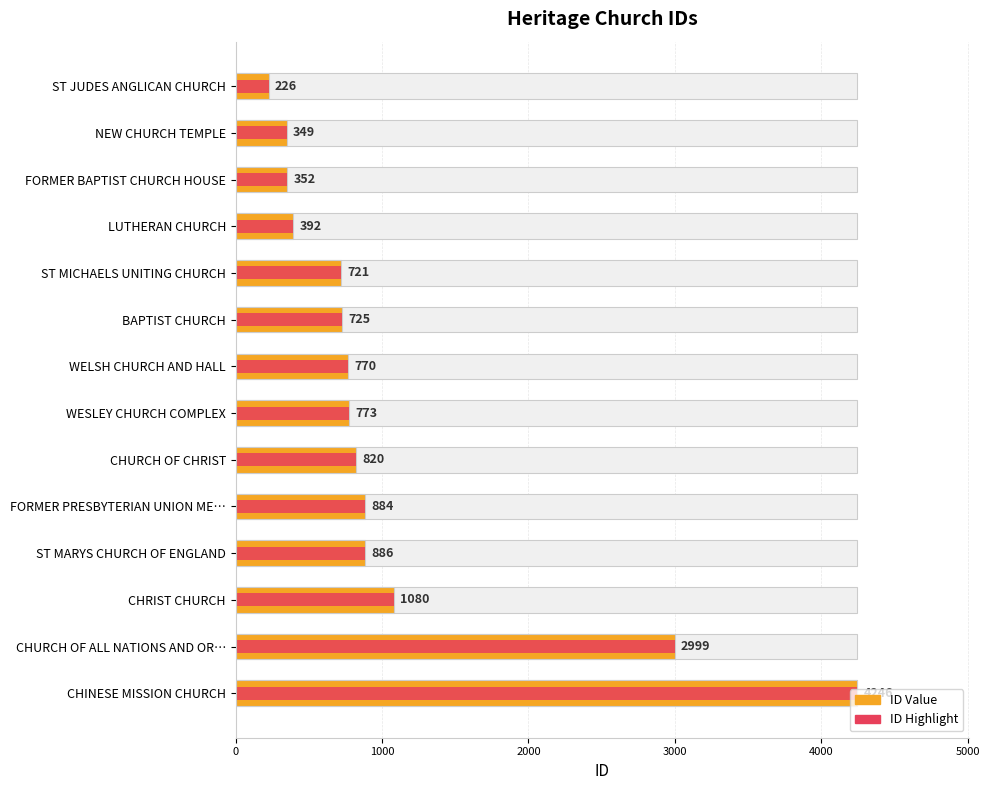

How many bars are there in total?

28